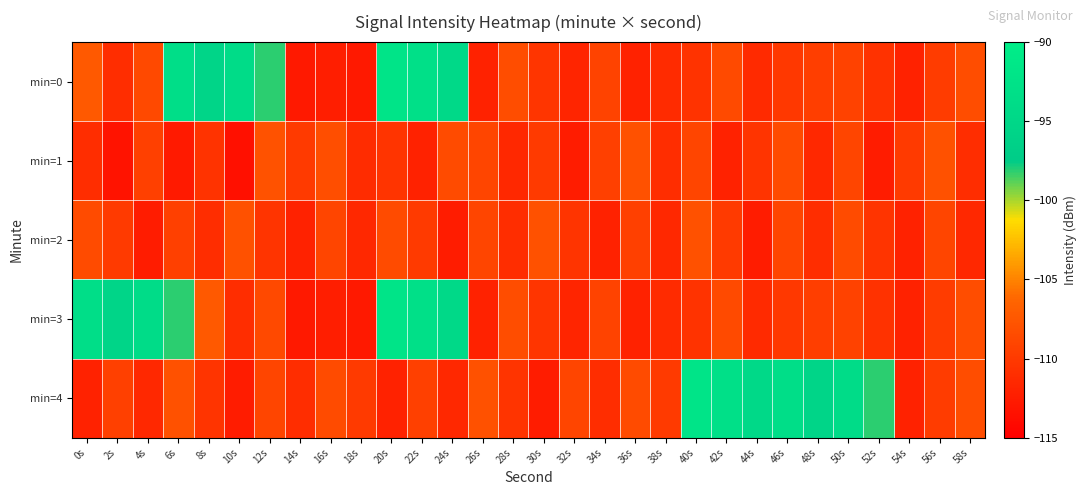

Which series has the largest range (max minus min)?

min=0